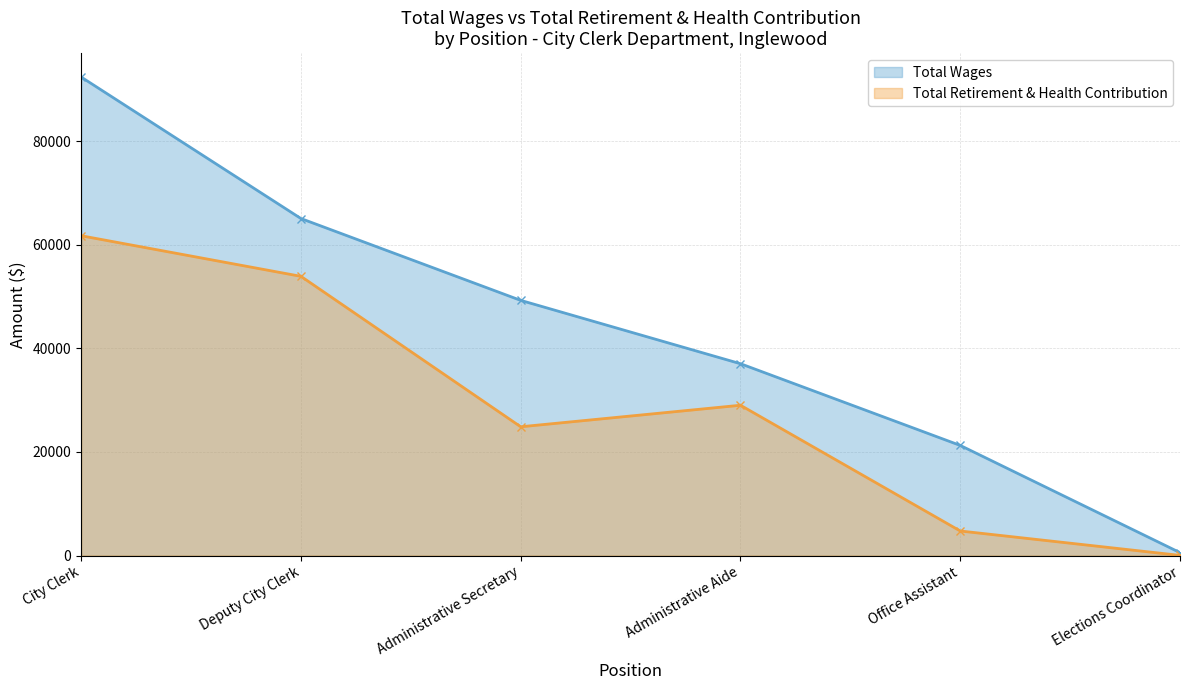

At how many categories does at least one series exceed 66984?

1